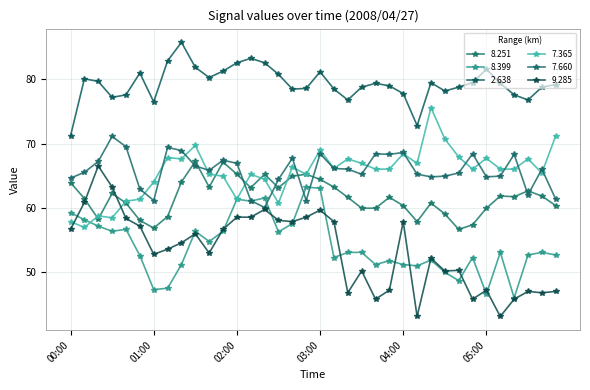

Where do 9.285 and 8.251 first cross each other?

00:10 and 00:20